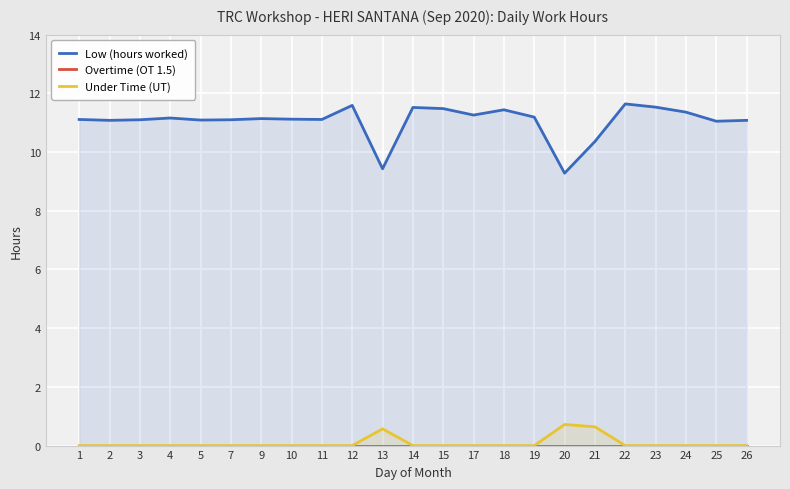

Reading left to right, transcribe all the data shown in this chart.

Low (hours worked): 1=11.1	2=11.1	3=11.1	4=11.2	5=11.1	7=11.1	9=11.1	10=11.1	11=11.1	12=11.6	13=9.4	14=11.5	15=11.5	17=11.3	18=11.4	19=11.2	20=9.3	21=10.4	22=11.6	23=11.5	24=11.4	25=11.1	26=11.1
Overtime (OT 1.5): 1=0.0	2=0.0	3=0.0	4=0.0	5=0.0	7=0.0	9=0.0	10=0.0	11=0.0	12=0.0	13=0.0	14=0.0	15=0.0	17=0.0	18=0.0	19=0.0	20=0.0	21=0.0	22=0.0	23=0.0	24=0.0	25=0.0	26=0.0
Under Time (UT): 1=0.0	2=0.0	3=0.0	4=0.0	5=0.0	7=0.0	9=0.0	10=0.0	11=0.0	12=0.0	13=0.6	14=0.0	15=0.0	17=0.0	18=0.0	19=0.0	20=0.7	21=0.6	22=0.0	23=0.0	24=0.0	25=0.0	26=0.0